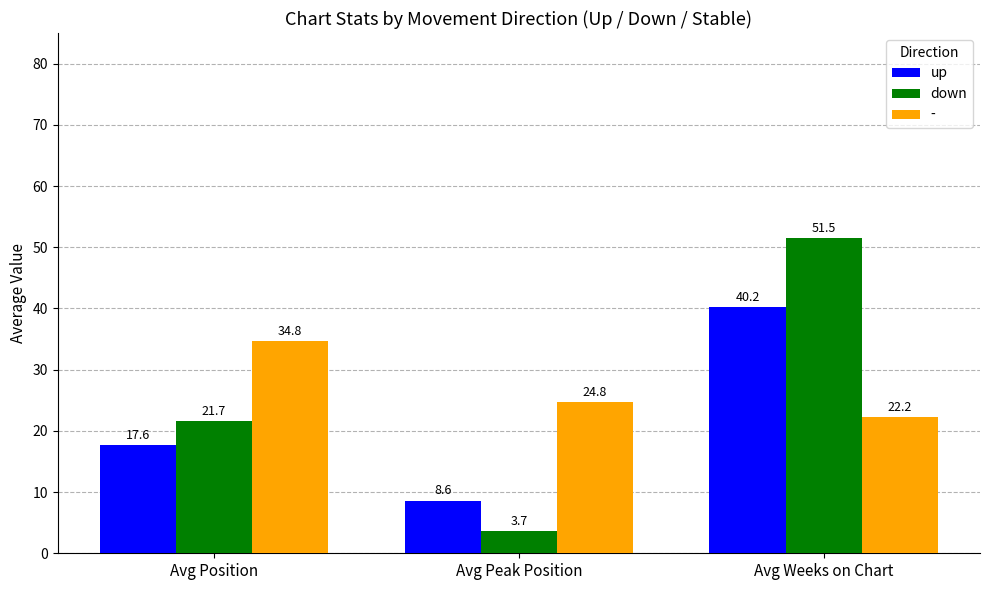

What is the total value across all series at Avg Weeks on Chart?

114.0